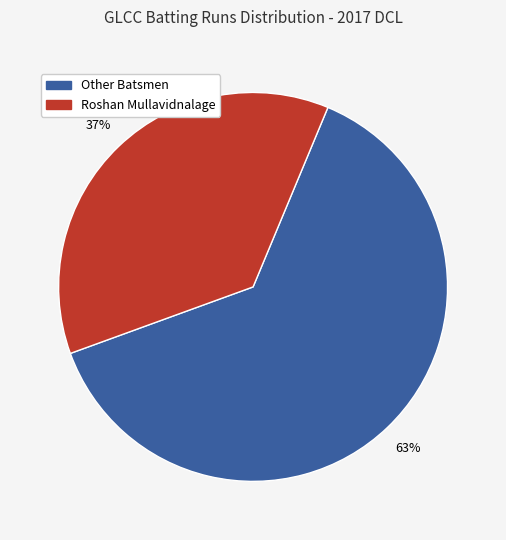

To the nearest percent, what is the difference between the largest and smallest slice percentages?

26%